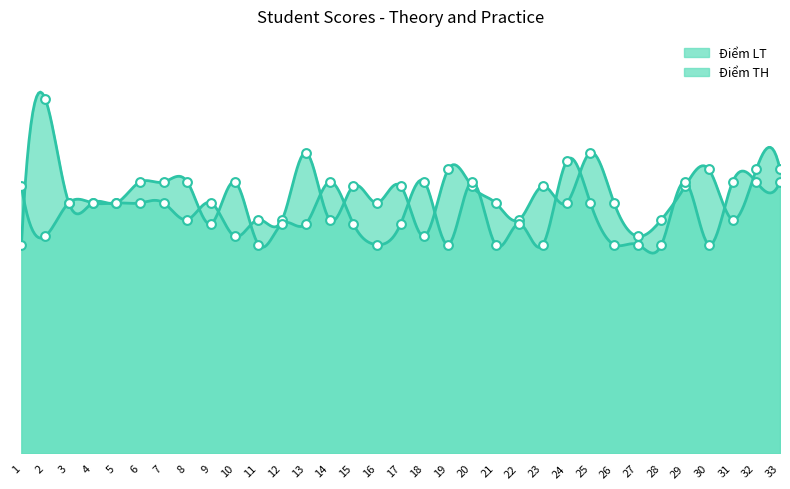

Is the value of Điểm LT at 4 greater than the value of Điểm TH at 19?

Yes